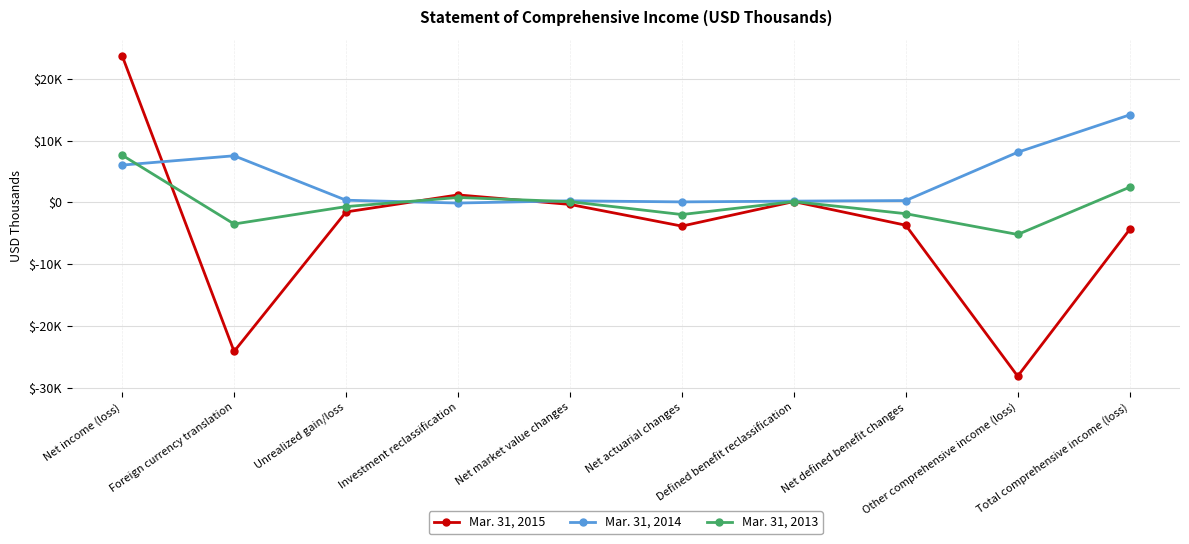

True or false: Mar. 31, 2015 has more than 2 interior local peaks.

False